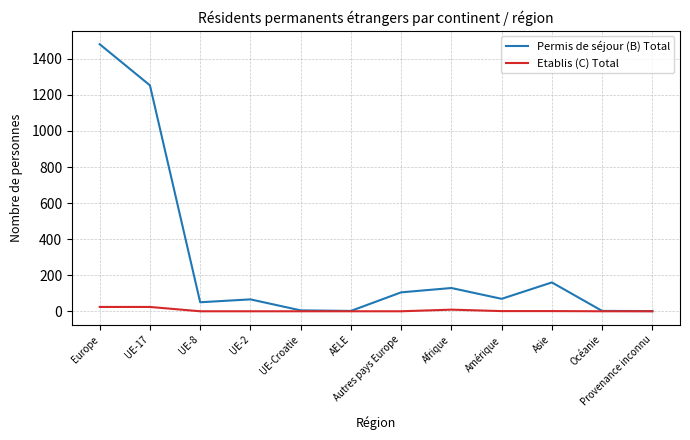

Which series has the largest total across all categories?

Permis de séjour (B) Total